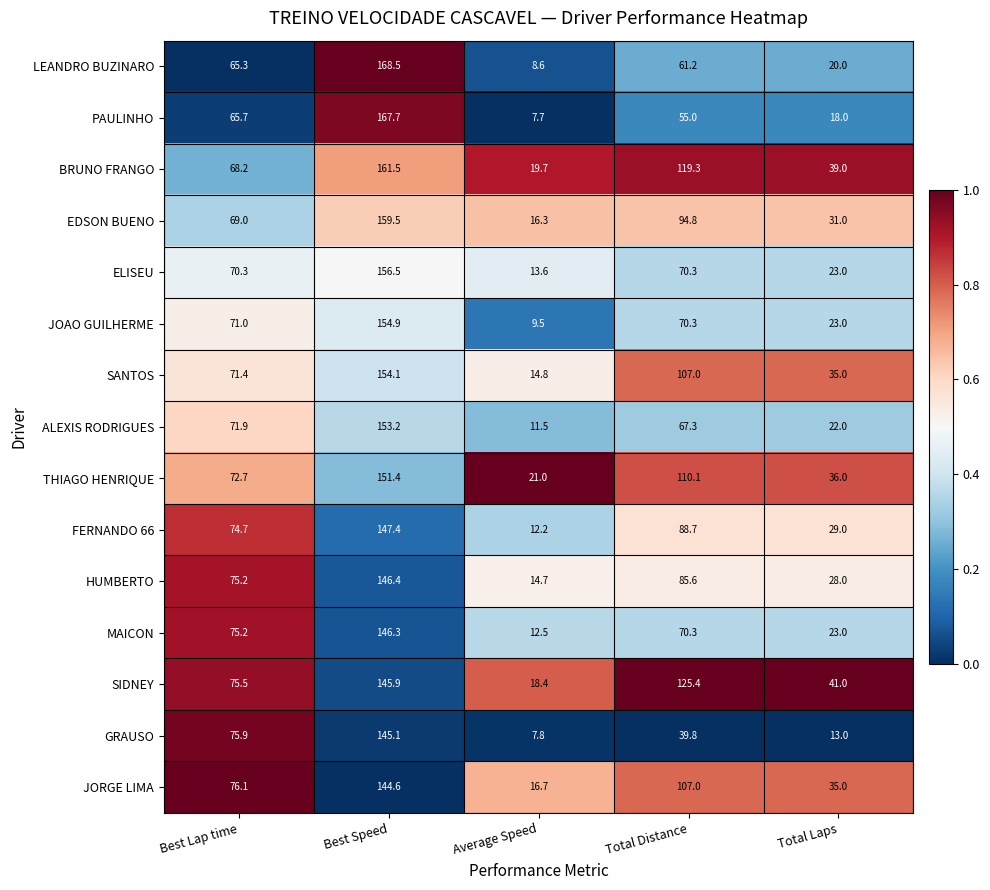

The HUMBERTO series shows 129.5 at Best Lap time. True or false?

False